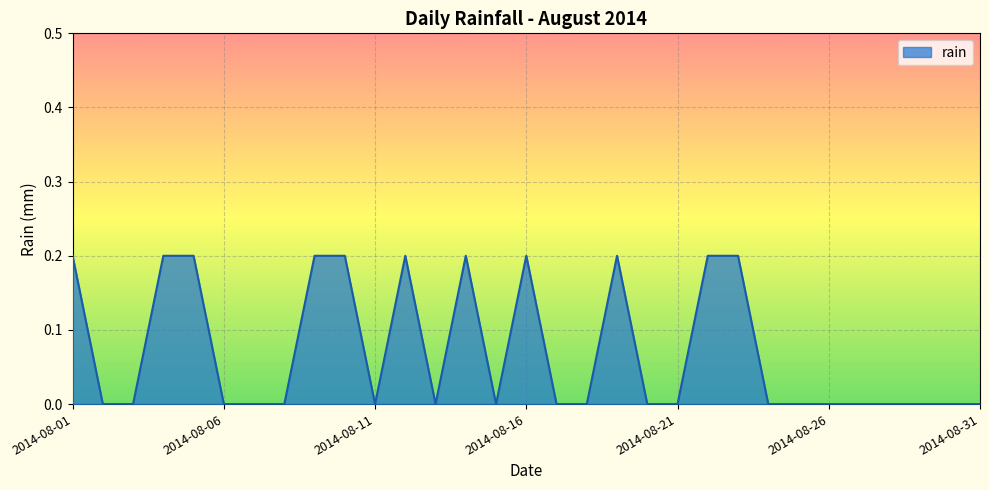

Does the chart have visible grid lines?

Yes